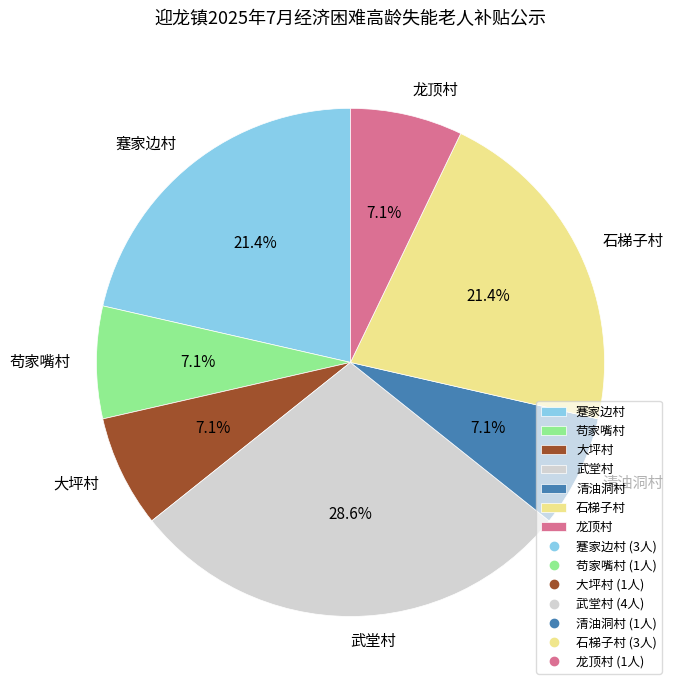

Between 武堂村 and 苟家嘴村, which is larger?

武堂村